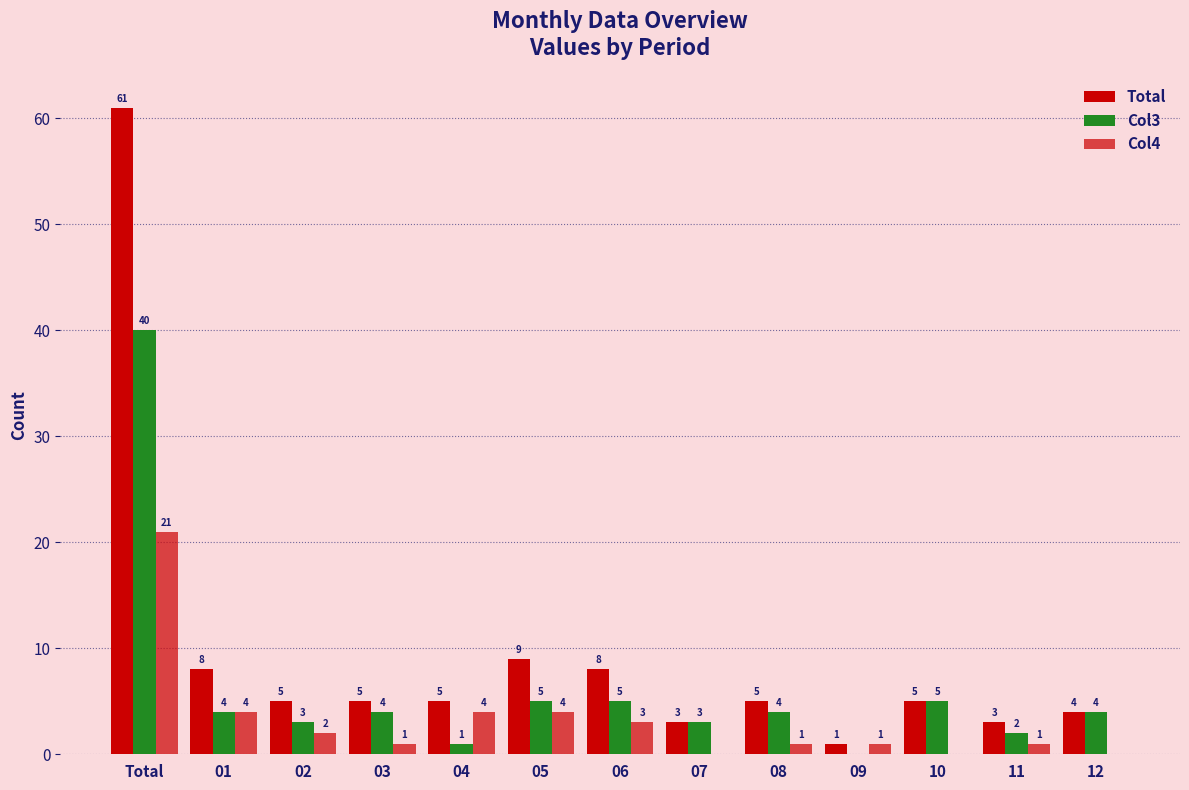

Does the chart contain stacked bars?

No